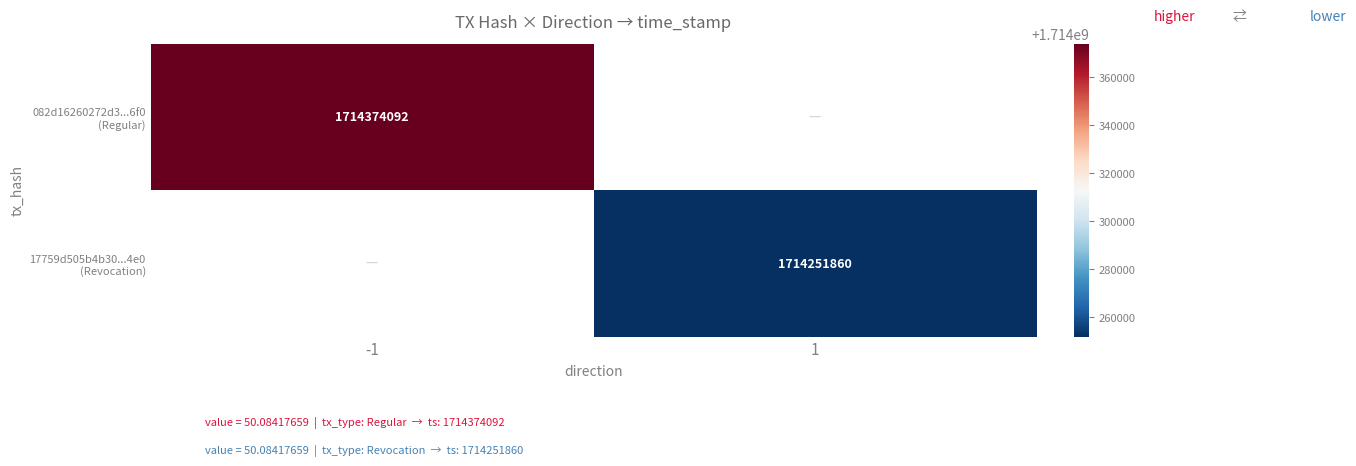

Rank the series by their average value, from highest to lowest.

082d16260272d3...6f0 (Regular), 17759d505b4b30...4e0 (Revocation)